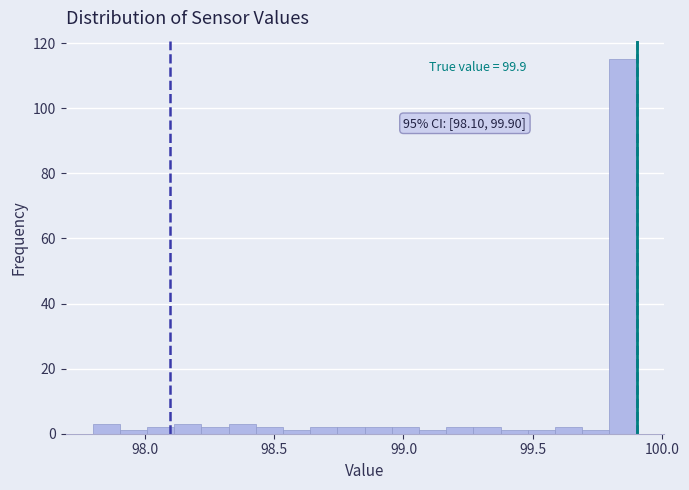

Read against the x-axis, roughly where is the centre of the tallest bar?

99.85